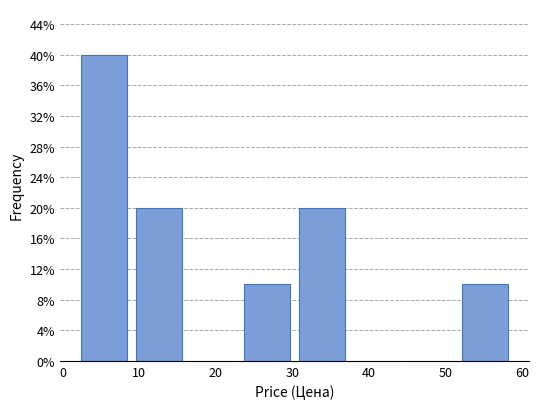

Reading left to right, list every bar in this chart as the range it spans on the x-axis followed by its height. Neither the bar edges nor the heights are printed on the chart, so give them approximately, as read against the axes.

2 to 9: 40
9 to 16: 20
16 to 23: 0
23 to 30: 10
30 to 37: 20
37 to 44: 0
44 to 52: 0
52 to 59: 10